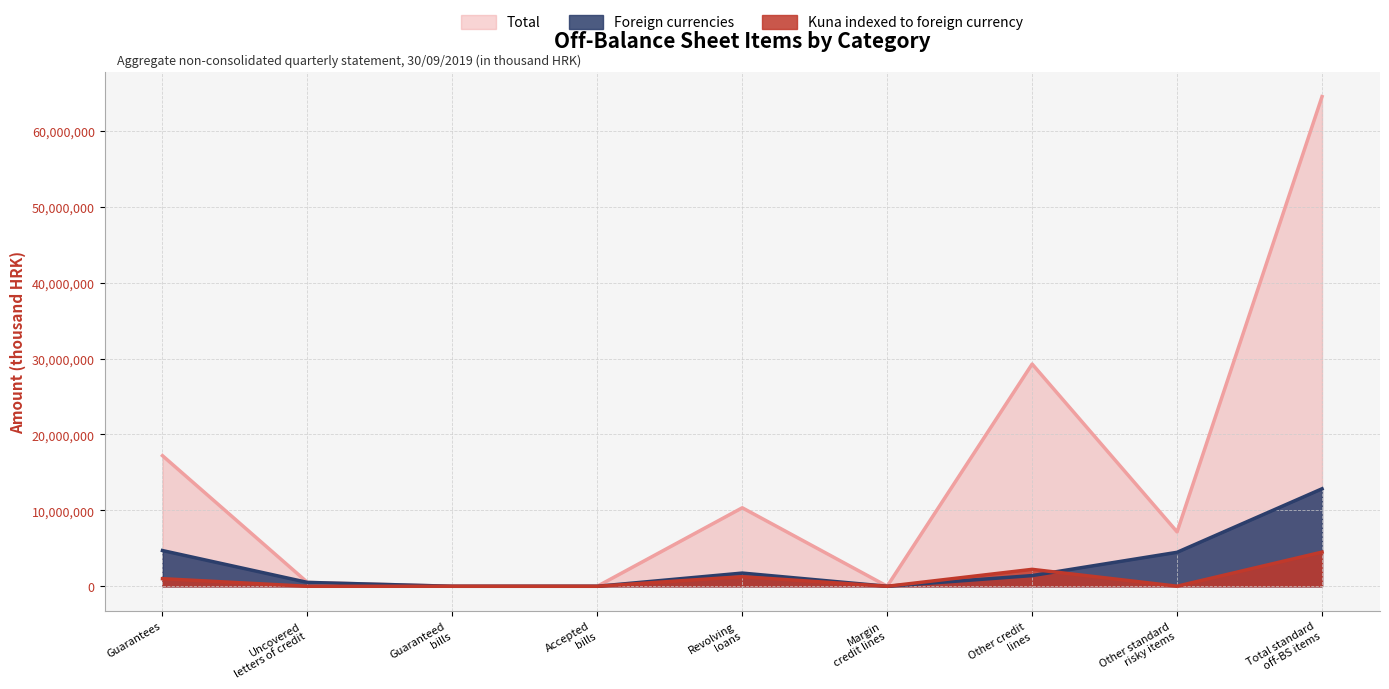

How many distinct data groups are displayed?

3